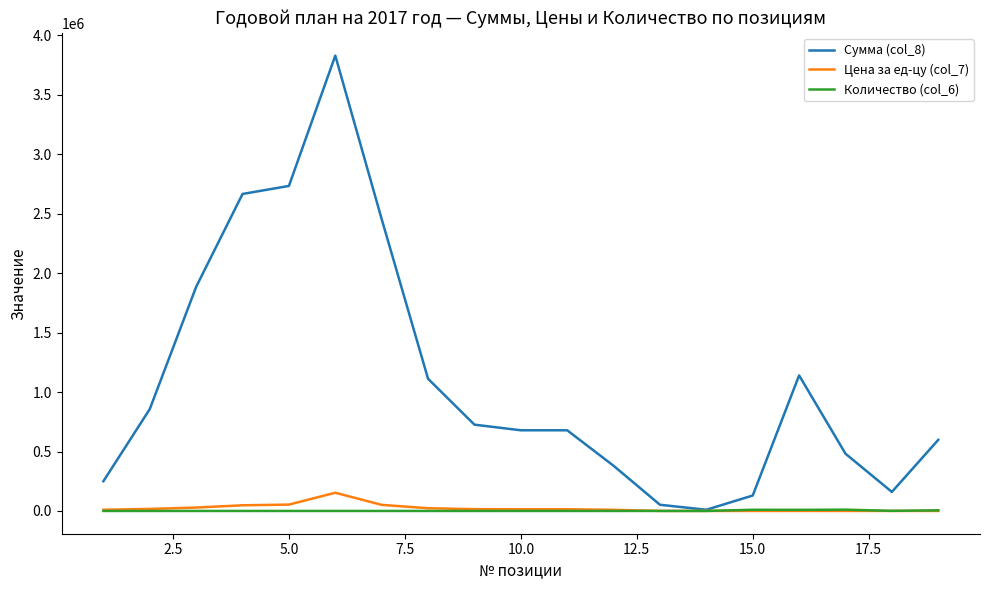

Which series has the largest total across all categories?

Сумма (col_8)